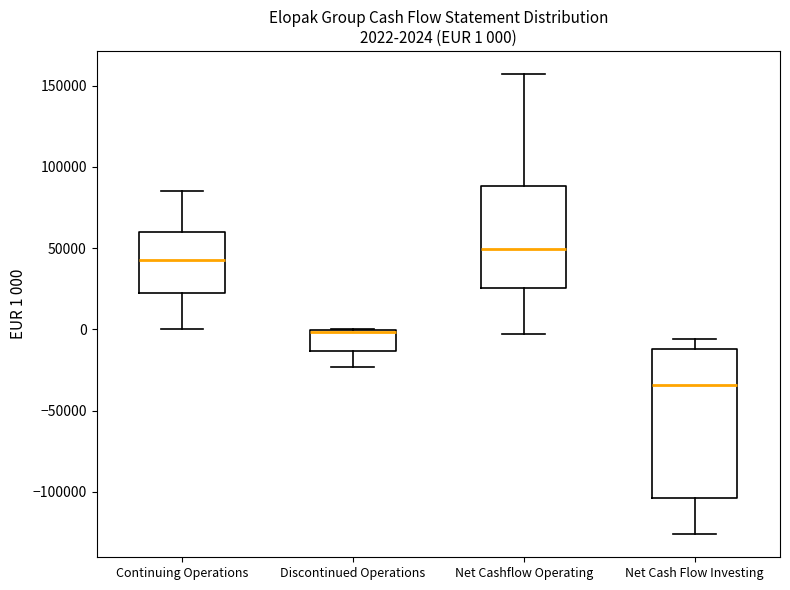

Which box is the tallest, from its lower edge to its upper edge?

Net Cash Flow Investing